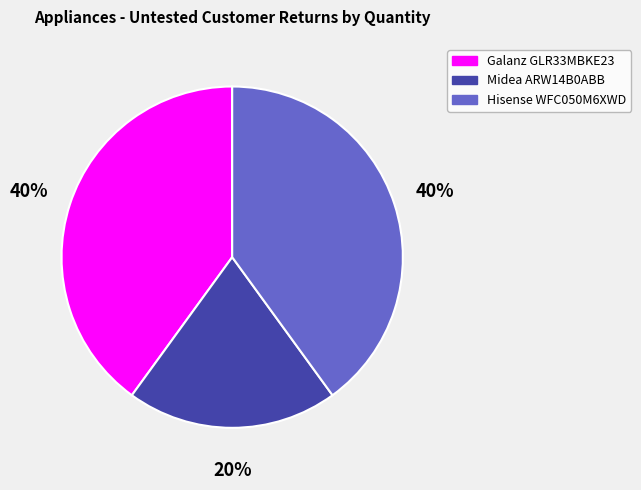

How many slices are in this pie chart?

3